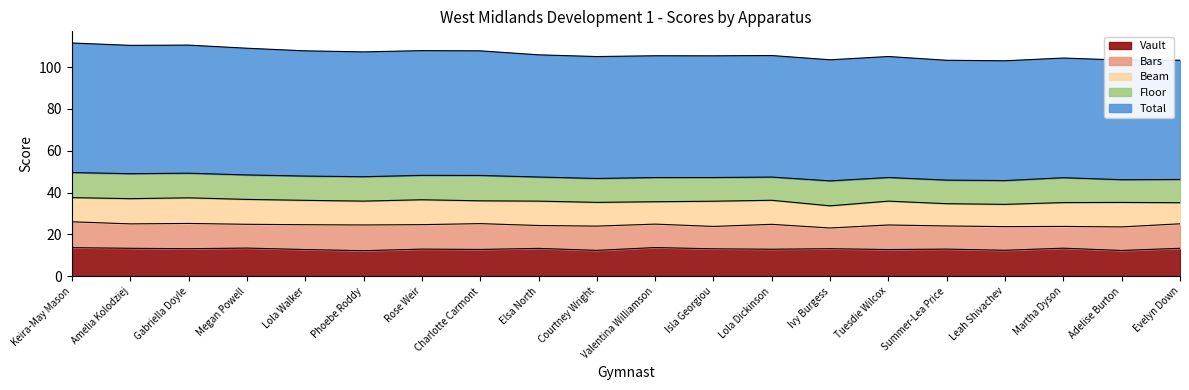

Reading right to left, extract all data points from this chart.

Vault: Evelyn Down=13.3	Adelise Burton=12.3	Martha Dyson=13.4	Leah Shivachev=12.4	Summer-Lea Price=12.9	Tuesdie Wilcox=12.8	Ivy Burgess=13.2	Lola Dickinson=12.9	Isla Georgiou=13.1	Valentina Williamson=13.7	Courtney Wright=12.3	Elsa North=13.3	Charlotte Carmont=12.8	Rose Weir=12.9	Phoebe Roddy=12.2	Lola Walker=12.8	Megan Powell=13.4	Gabriella Doyle=13.2	Amelia Kolodziej=13.3	Keira-May Mason=13.7
Bars: Evelyn Down=11.7	Adelise Burton=11.3	Martha Dyson=10.4	Leah Shivachev=11.3	Summer-Lea Price=11.1	Tuesdie Wilcox=11.7	Ivy Burgess=9.9	Lola Dickinson=11.9	Isla Georgiou=10.7	Valentina Williamson=11.2	Courtney Wright=11.6	Elsa North=10.9	Charlotte Carmont=12.3	Rose Weir=11.7	Phoebe Roddy=12.3	Lola Walker=11.9	Megan Powell=11.4	Gabriella Doyle=12.1	Amelia Kolodziej=11.7	Keira-May Mason=12.4
Beam: Evelyn Down=10.1	Adelise Burton=11.7	Martha Dyson=11.4	Leah Shivachev=10.7	Summer-Lea Price=10.7	Tuesdie Wilcox=11.4	Ivy Burgess=10.6	Lola Dickinson=11.5	Isla Georgiou=12.1	Valentina Williamson=10.7	Courtney Wright=11.3	Elsa North=11.7	Charlotte Carmont=10.9	Rose Weir=11.9	Phoebe Roddy=11.4	Lola Walker=11.7	Megan Powell=11.9	Gabriella Doyle=12.2	Amelia Kolodziej=12.1	Keira-May Mason=11.6
Floor: Evelyn Down=11.1	Adelise Burton=10.9	Martha Dyson=11.9	Leah Shivachev=11.4	Summer-Lea Price=11.3	Tuesdie Wilcox=11.3	Ivy Burgess=11.9	Lola Dickinson=11.1	Isla Georgiou=11.3	Valentina Williamson=11.6	Courtney Wright=11.4	Elsa North=11.5	Charlotte Carmont=12.1	Rose Weir=11.7	Phoebe Roddy=11.7	Lola Walker=11.6	Megan Powell=11.7	Gabriella Doyle=11.8	Amelia Kolodziej=11.9	Keira-May Mason=12.0
Total: Evelyn Down=57.0	Adelise Burton=57.2	Martha Dyson=57.2	Leah Shivachev=57.3	Summer-Lea Price=57.3	Tuesdie Wilcox=57.8	Ivy Burgess=57.9	Lola Dickinson=58.1	Isla Georgiou=58.2	Valentina Williamson=58.2	Courtney Wright=58.3	Elsa North=58.4	Charlotte Carmont=59.6	Rose Weir=59.6	Phoebe Roddy=59.7	Lola Walker=59.9	Megan Powell=60.6	Gabriella Doyle=61.2	Amelia Kolodziej=61.4	Keira-May Mason=61.9